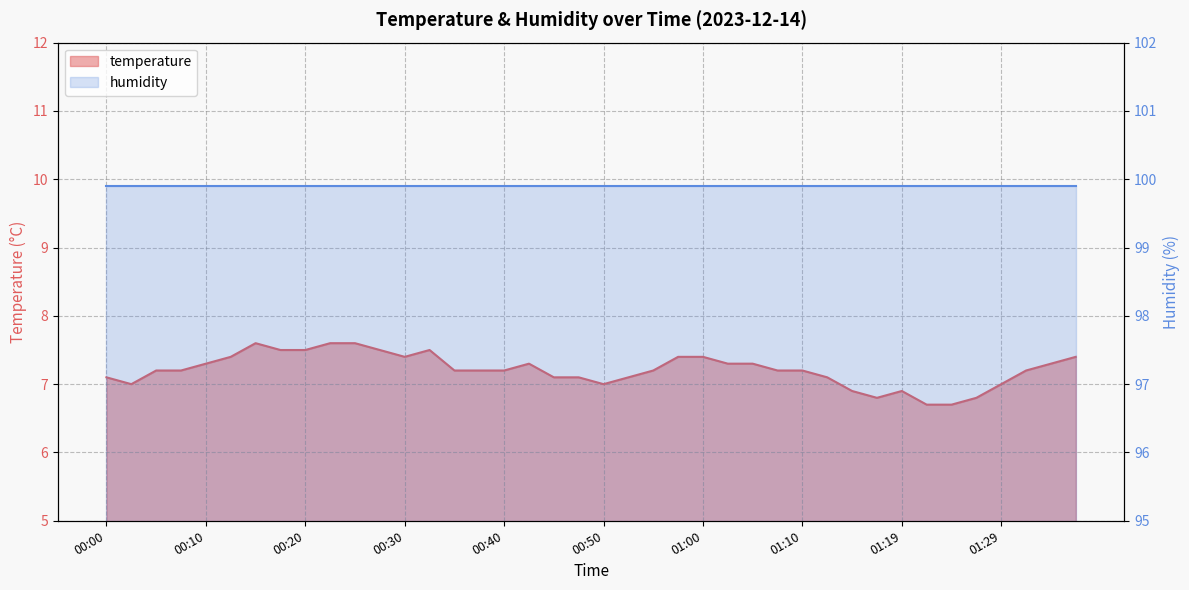

Count the number of values greater than 7.

31